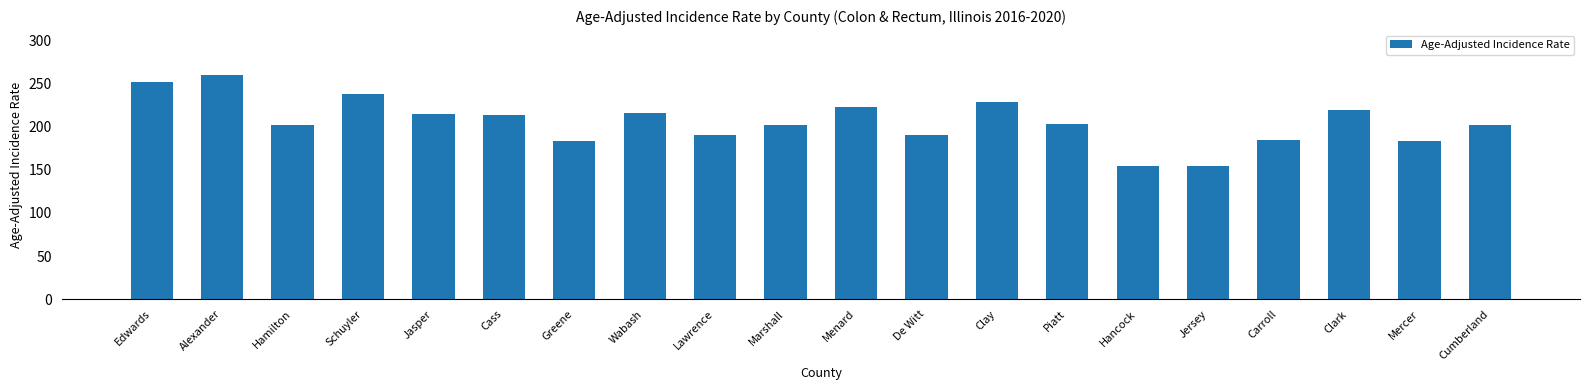

What is the value of the 18th bar from the left?

219.3